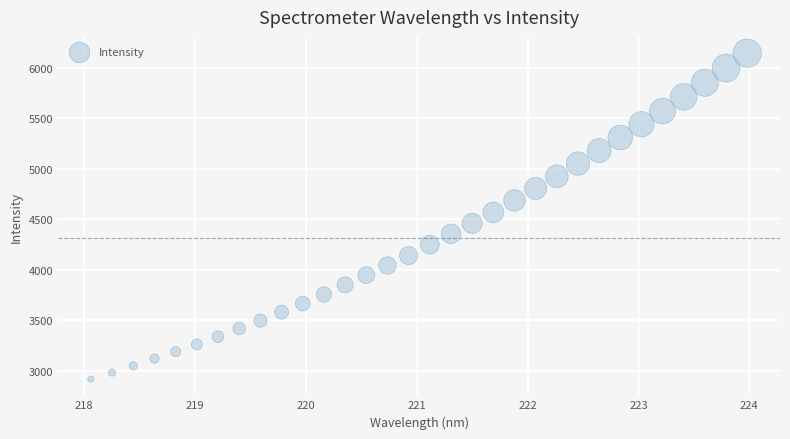

What is the range of X values (max minus min)?

5.9